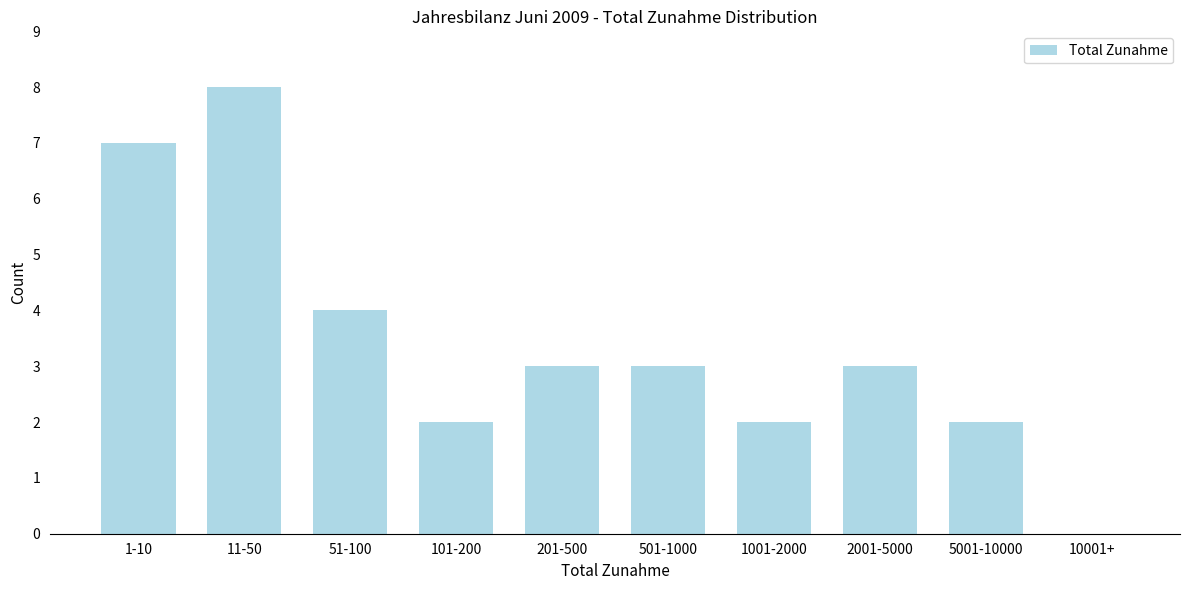

Reading left to right, extract all data points from this chart.

1-10=7	11-50=8	51-100=4	101-200=2	201-500=3	501-1000=3	1001-2000=2	2001-5000=3	5001-10000=2	10001+=0